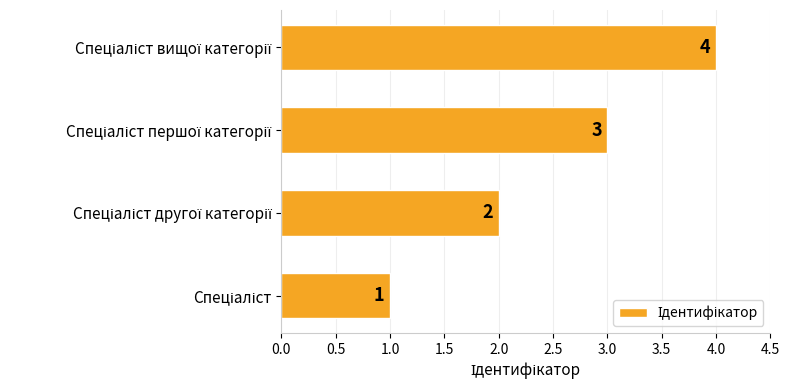

What is the greatest value displayed?

4